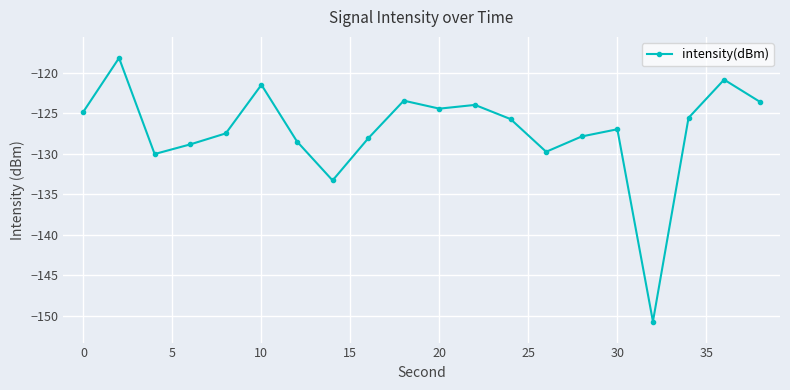

True or false: there are more than 1 points higher than both neighbors.

True